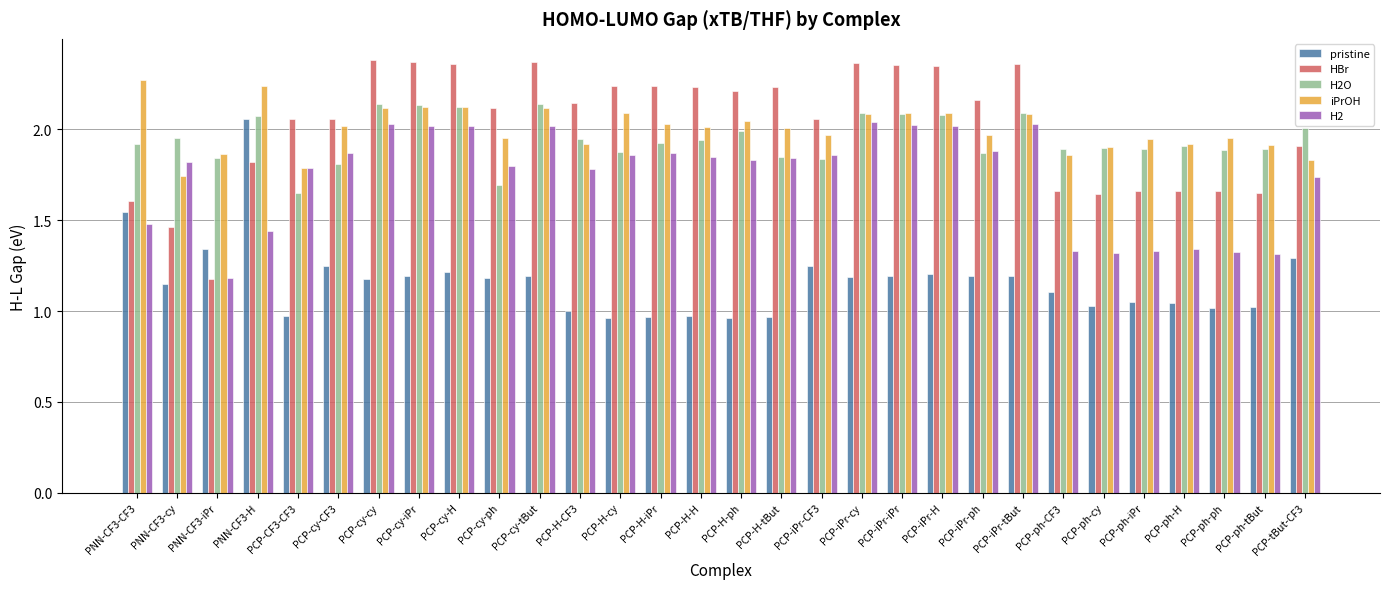

What is the total value across all series at PCP-ph-CF3?

7.8